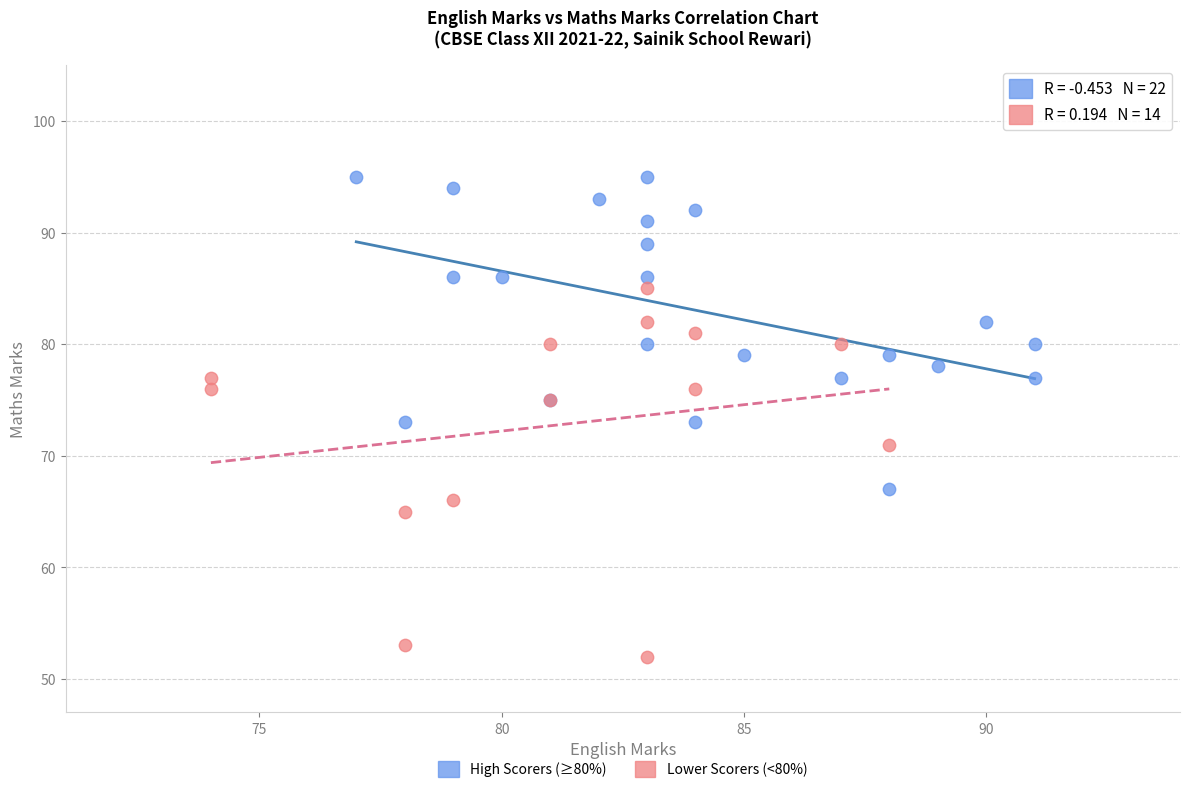

Which series has the widest spread of Y values?

Lower Scorers (<80%)